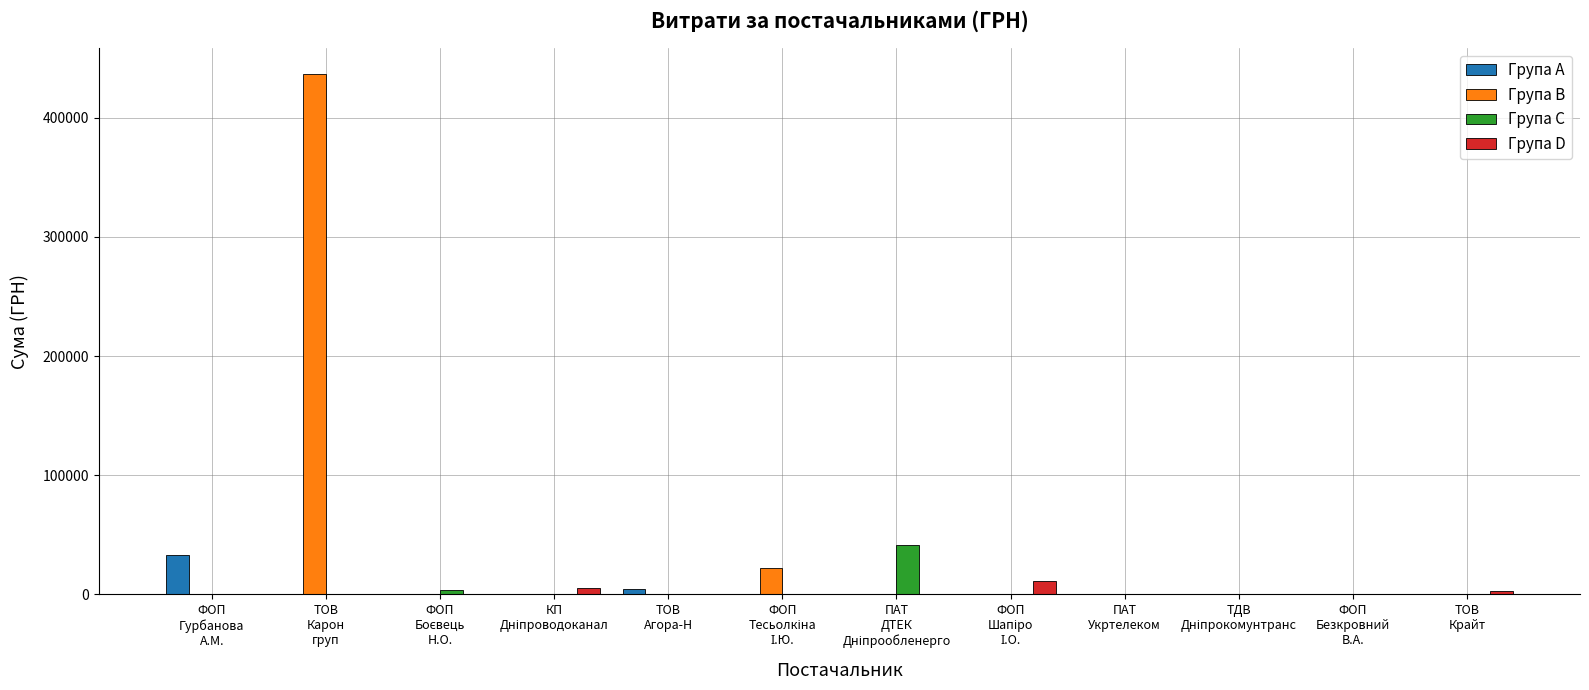

How many groups of bars are there?

12